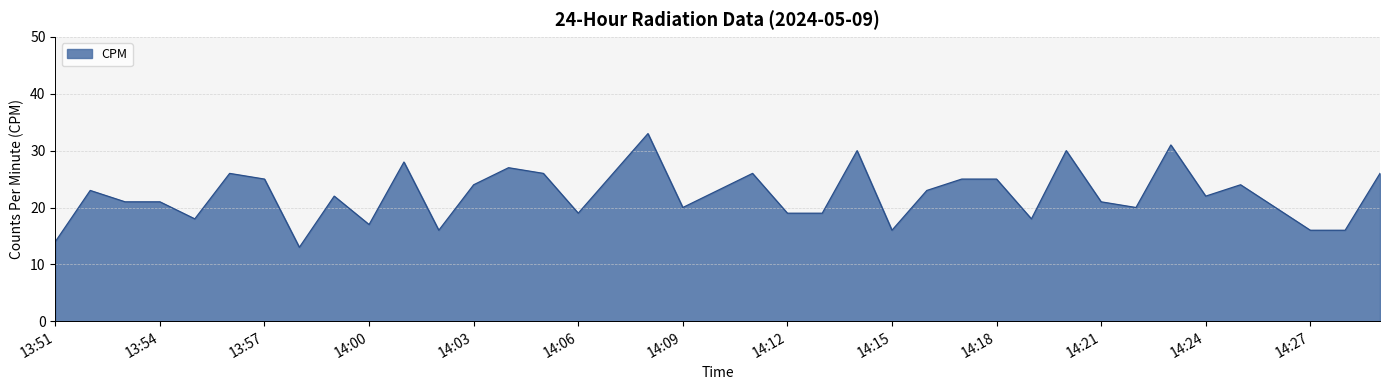

What is the smallest value displayed?

13